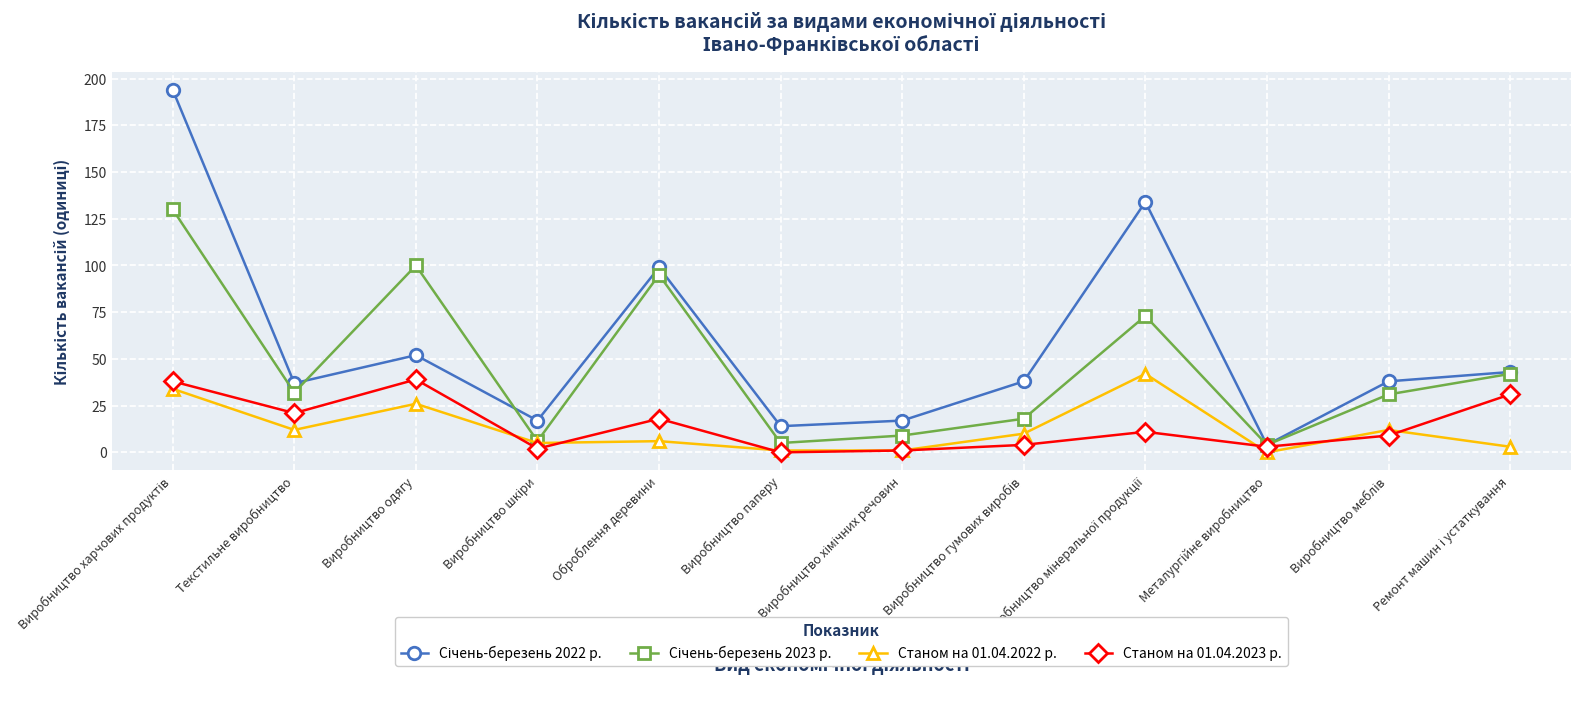

What is the spread (max minus min) of values at Виробництво одягу?

74